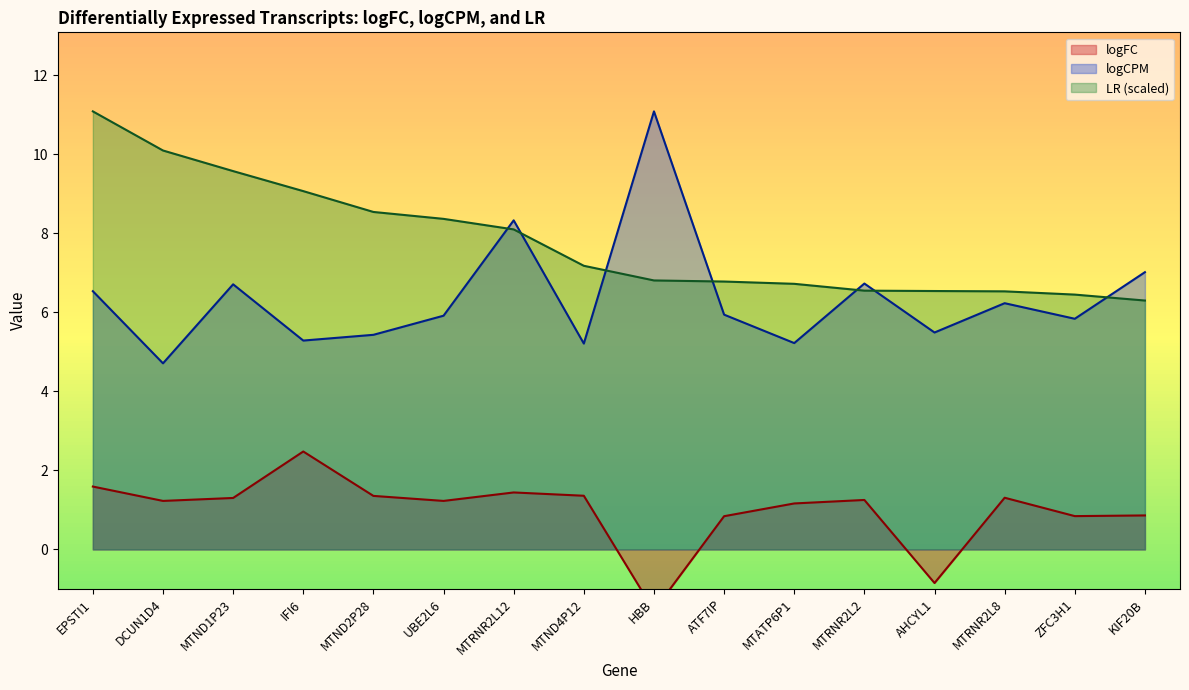

Which series has the largest total across all categories?

LR